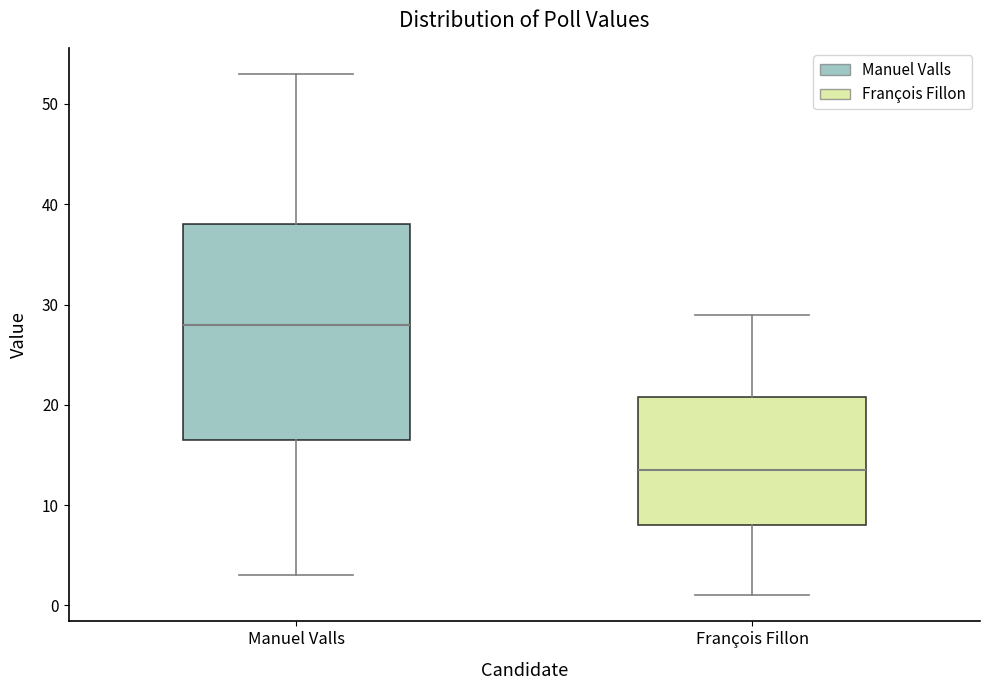

Reading left to right, read every box against the y-axis: the position of its median line, the range the box covers, and the ends of its whiskers. The values are not printed on the chart, so give them approximately, as read against the axis.

Manuel Valls: median 28, box 17 to 38, whiskers 3 to 53
François Fillon: median 14, box 8 to 21, whiskers 1 to 29